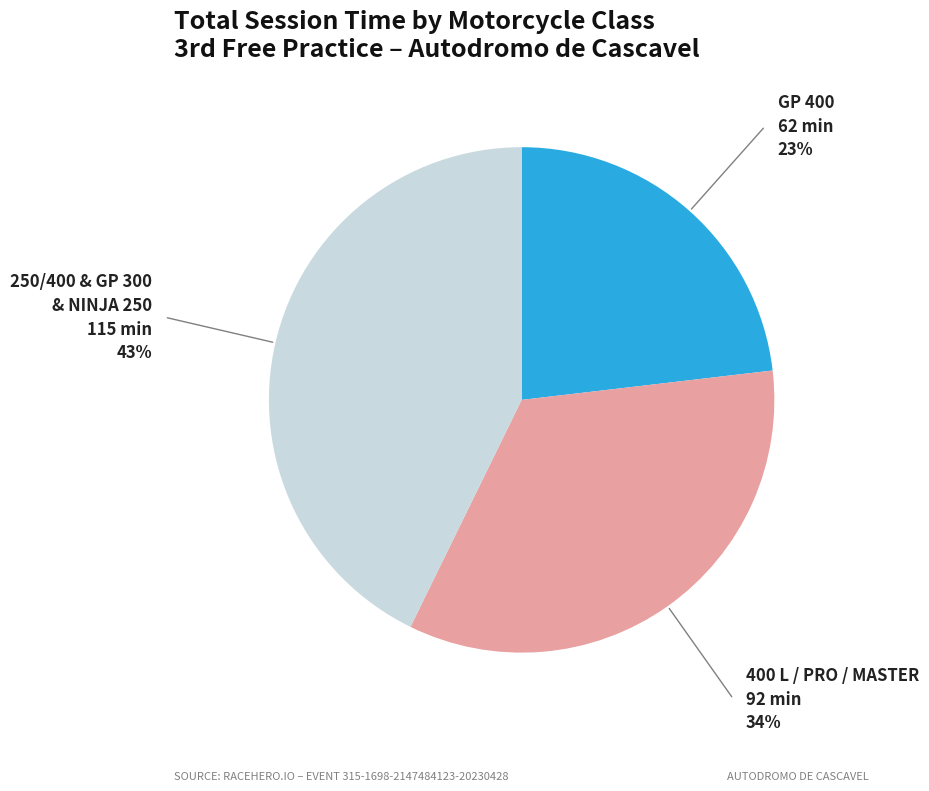

Is there any slice that represents more than half of the pie?

No